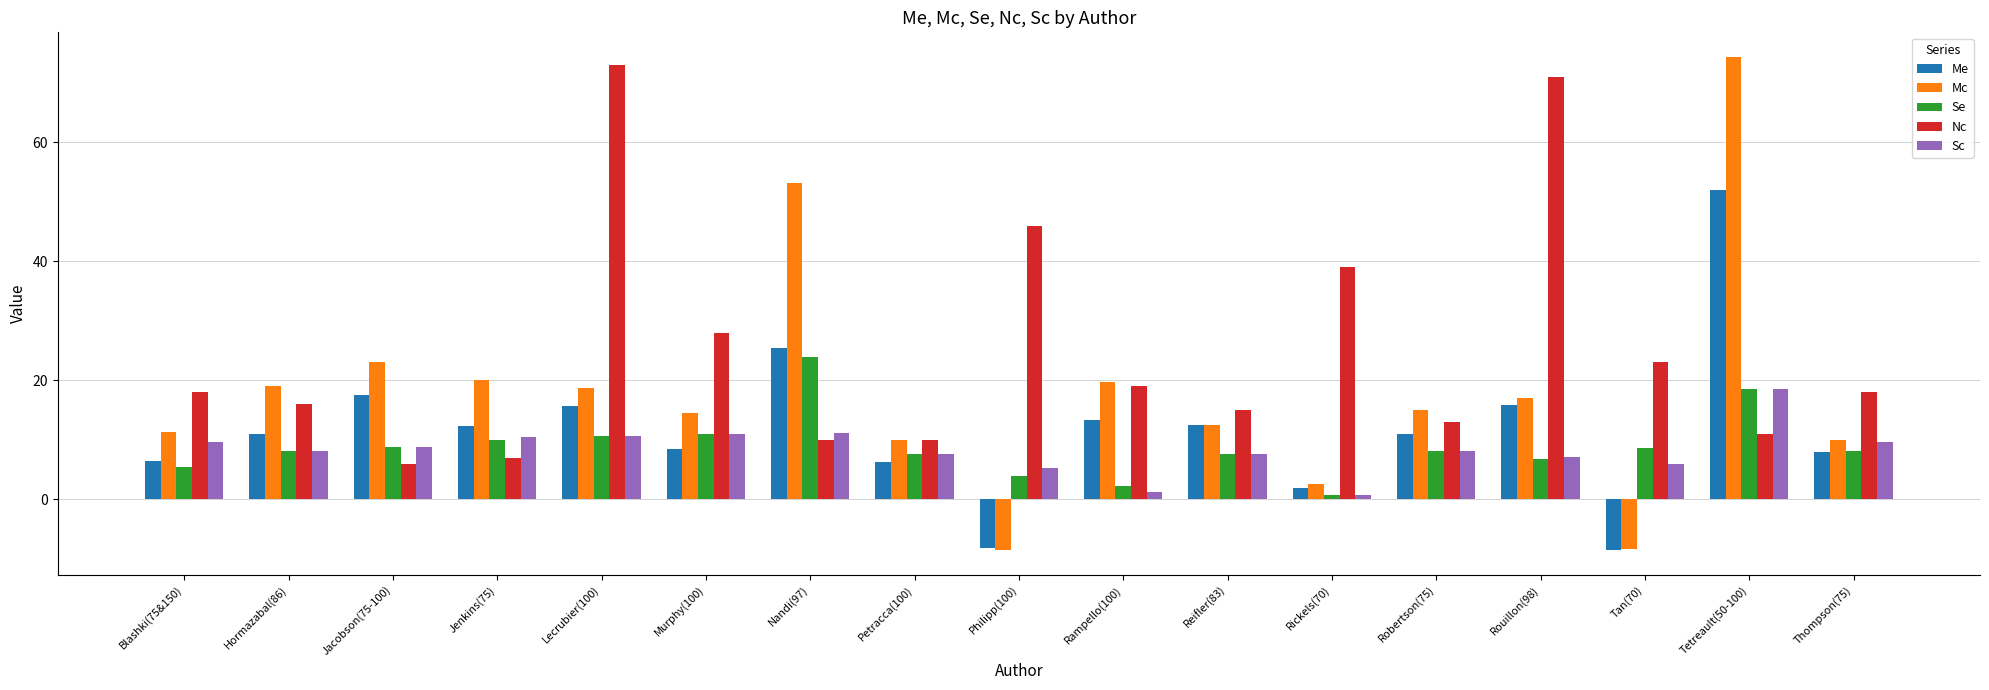

At how many categories does at least one series exceed 52?

4